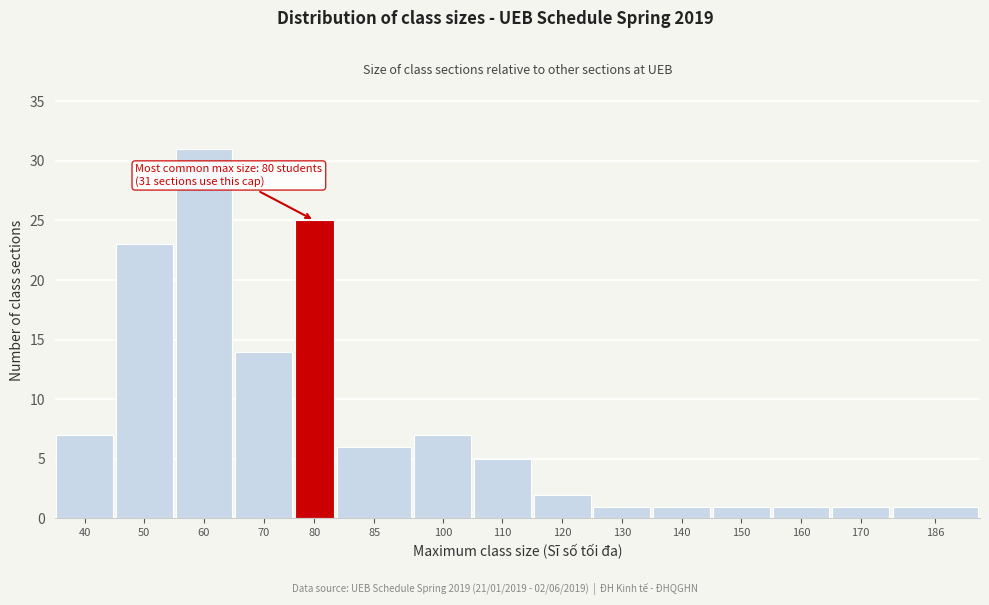

Reading right to left, what are all the values shown in this chart?

1	1	1	1	1	1	2	5	7	6	25	14	31	23	7